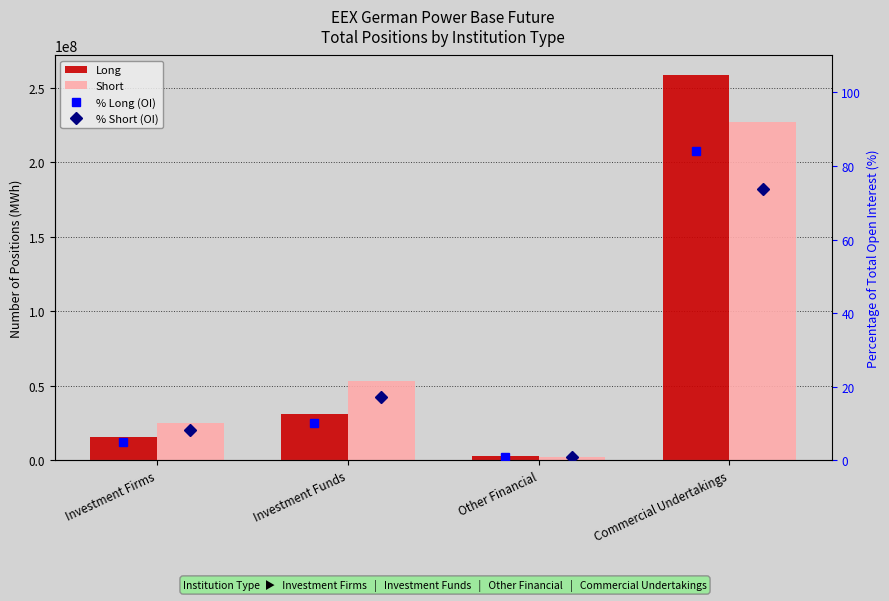

What is the sum of all Short values?

308565121.0